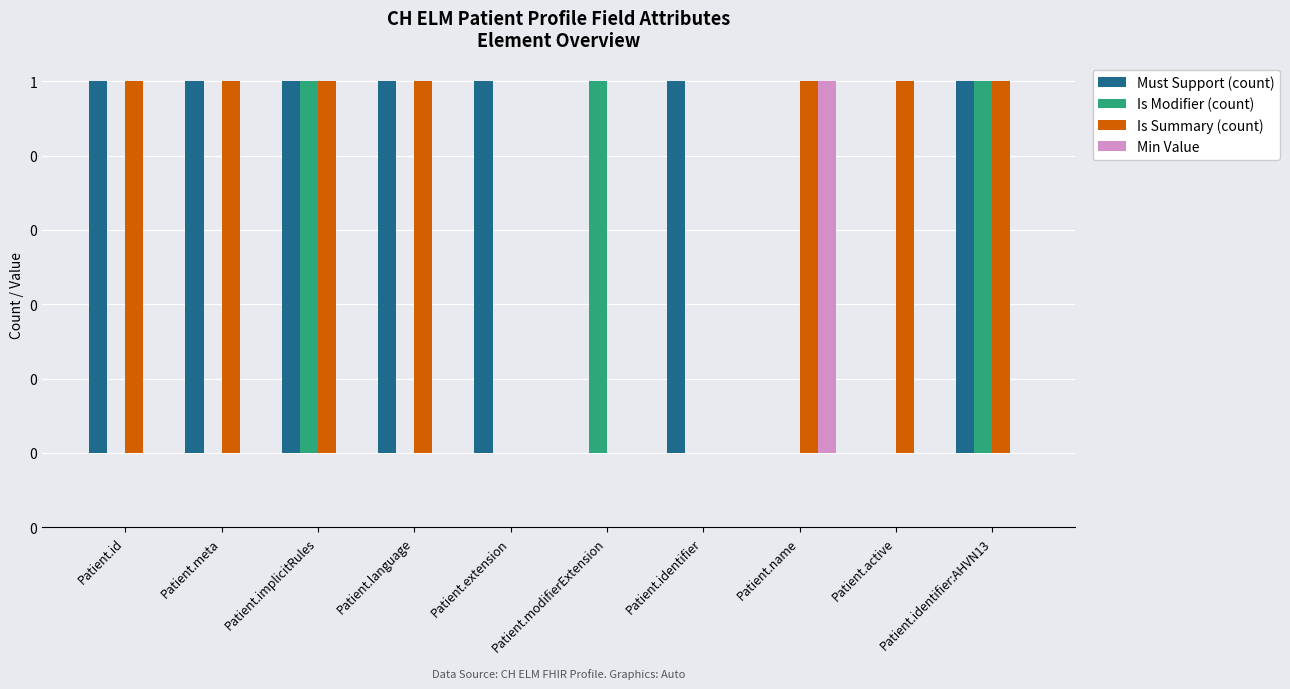

Reading left to right, list all the values displayed in this chart.

Must Support (count): Patient.id=1	Patient.meta=1	Patient.implicitRules=1	Patient.language=1	Patient.extension=1	Patient.modifierExtension=0	Patient.identifier=1	Patient.name=0	Patient.active=0	Patient.identifier:AHVN13=1
Is Modifier (count): Patient.id=0	Patient.meta=0	Patient.implicitRules=1	Patient.language=0	Patient.extension=0	Patient.modifierExtension=1	Patient.identifier=0	Patient.name=0	Patient.active=0	Patient.identifier:AHVN13=1
Is Summary (count): Patient.id=1	Patient.meta=1	Patient.implicitRules=1	Patient.language=1	Patient.extension=0	Patient.modifierExtension=0	Patient.identifier=0	Patient.name=1	Patient.active=1	Patient.identifier:AHVN13=1
Min Value: Patient.id=0	Patient.meta=0	Patient.implicitRules=0	Patient.language=0	Patient.extension=0	Patient.modifierExtension=0	Patient.identifier=0	Patient.name=1	Patient.active=0	Patient.identifier:AHVN13=0